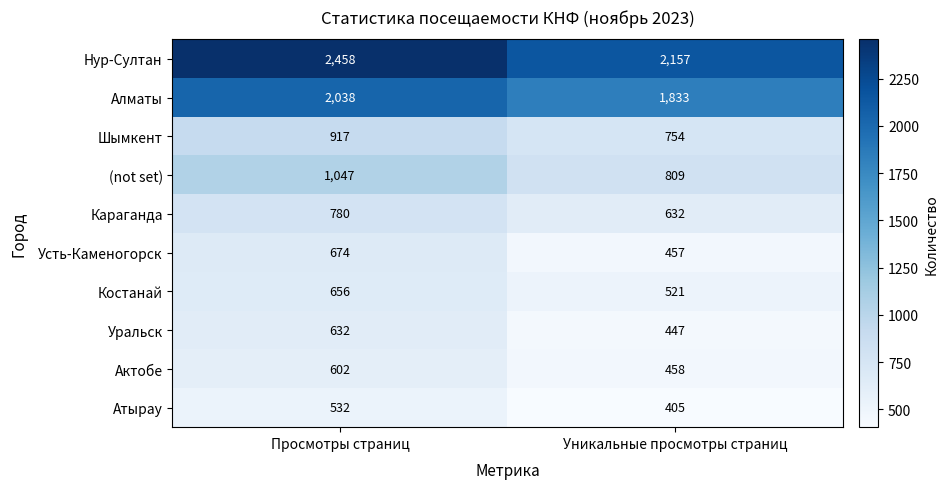

What is the sum of all Костанай values?

1177